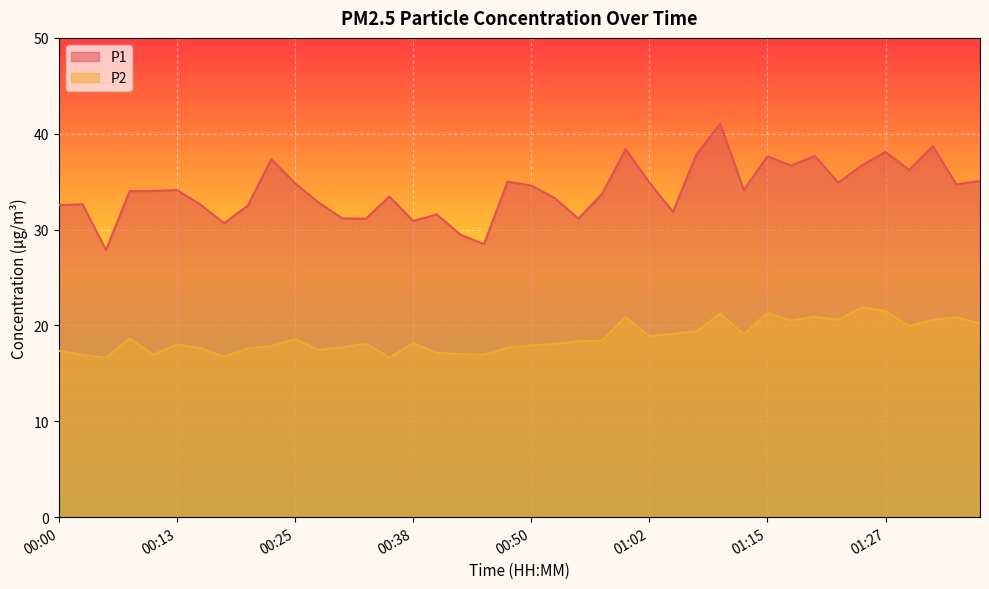

At which category does the chart reach its peak across all series?

01:10